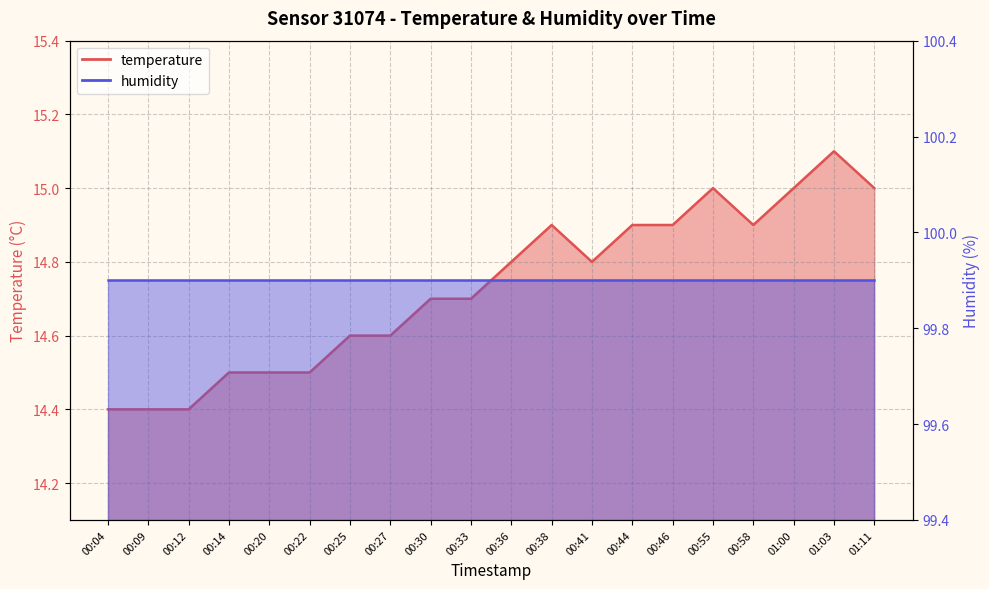

Reading left to right, extract all data points from this chart.

00:04=14.4	00:09=14.4	00:12=14.4	00:14=14.5	00:20=14.5	00:22=14.5	00:25=14.6	00:27=14.6	00:30=14.7	00:33=14.7	00:36=14.8	00:38=14.9	00:41=14.8	00:44=14.9	00:46=14.9	00:55=15.0	00:58=14.9	01:00=15.0	01:03=15.1	01:11=15.0